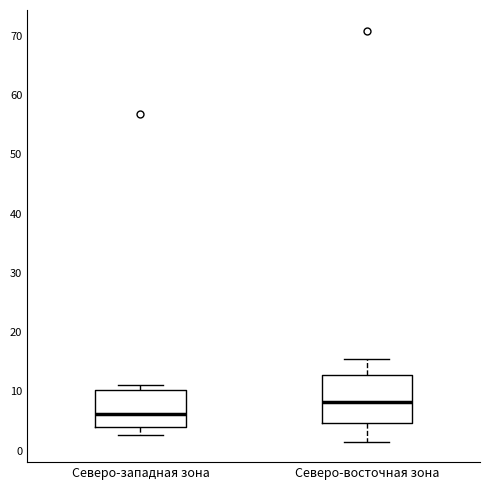

Reading left to right, read every box against the y-axis: the position of its median line, the range the box covers, and the ends of its whiskers. The values are not printed on the chart, so give them approximately, as read against the axis.

Северо-западная зона: median 6, box 4 to 10, whiskers 3 to 11
Северо-восточная зона: median 8, box 5 to 13, whiskers 2 to 15